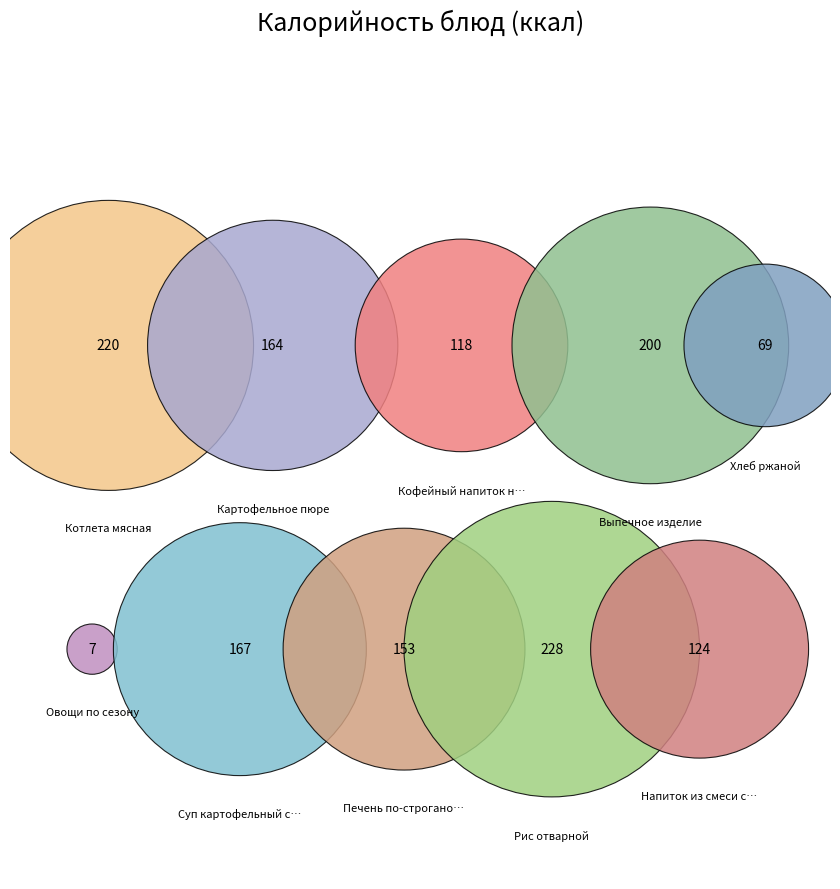

How many segments does this pie chart have?

10